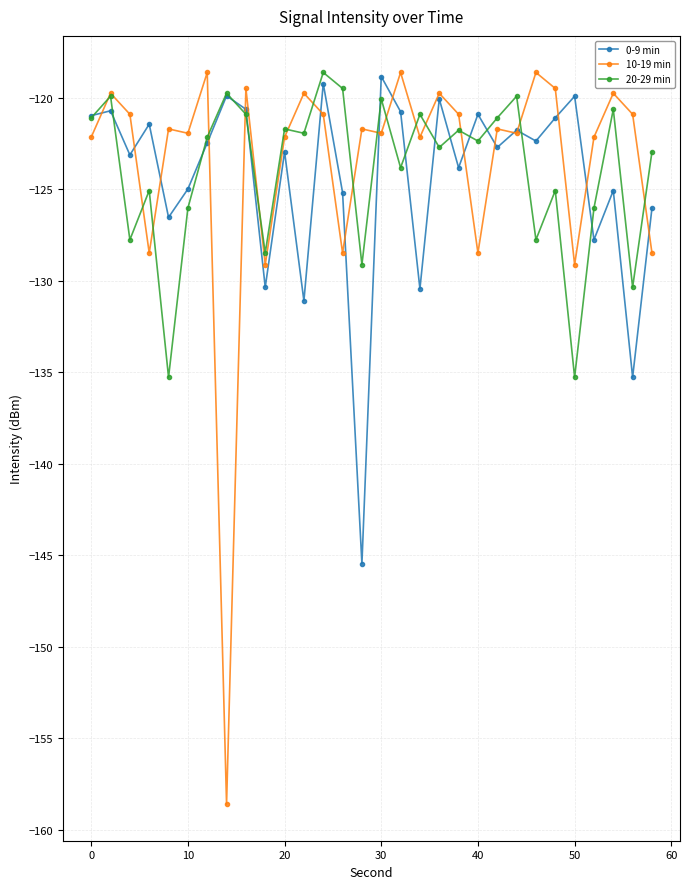

True or false: 20-29 min has more than 2 interior local peaks.

True